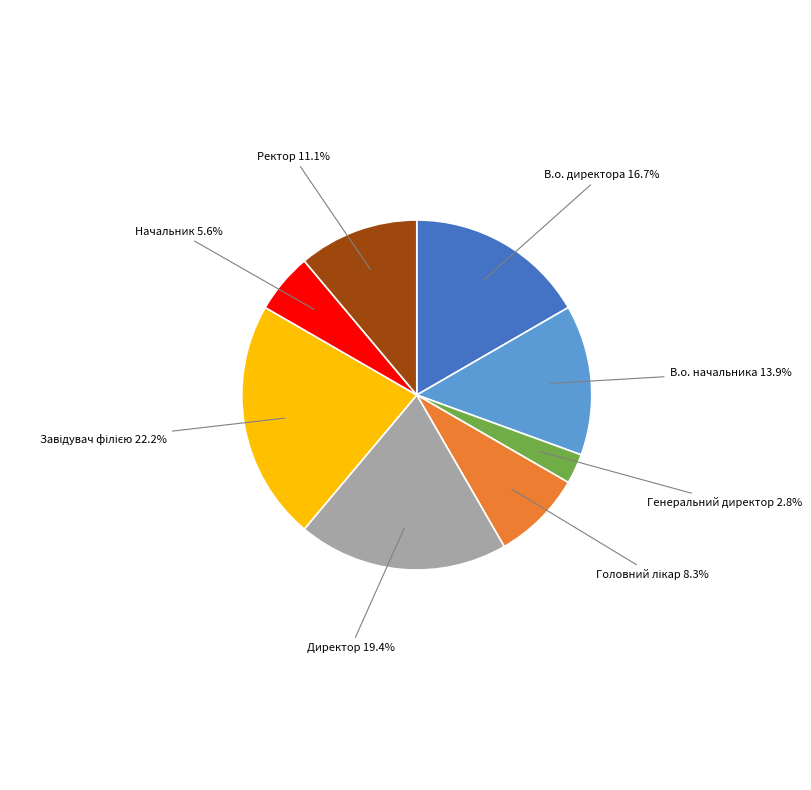

Between Начальник and Директор, which is larger?

Директор